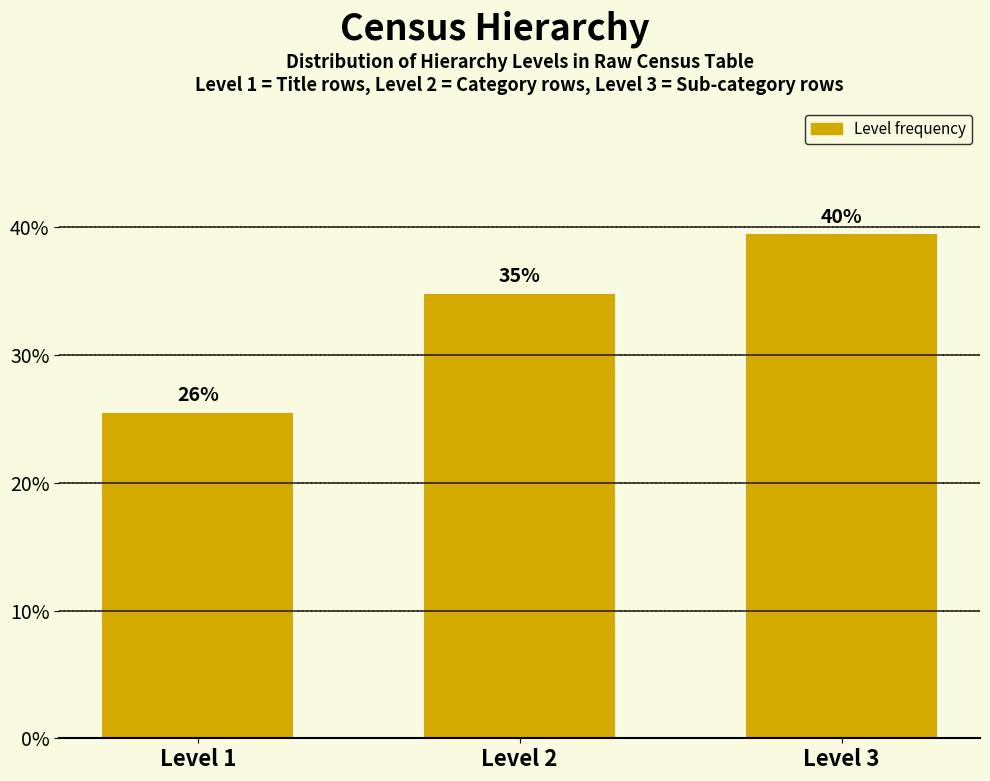

Are the bars horizontal?

No